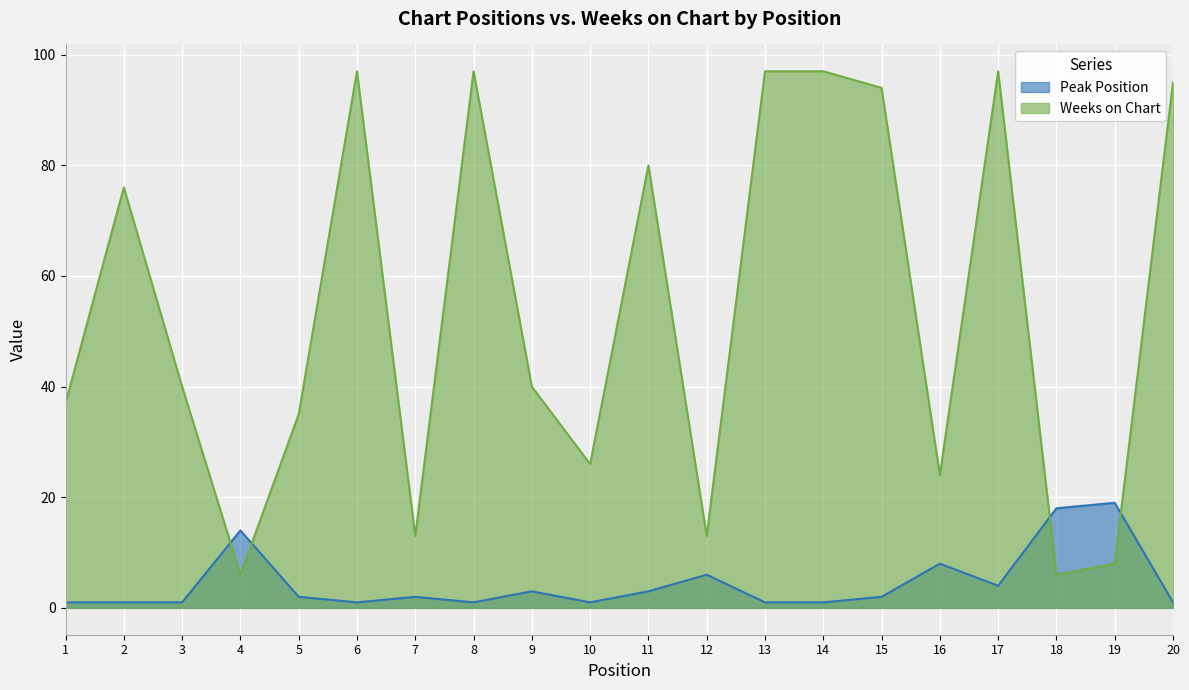

Reading left to right, list all the values displayed in this chart.

Peak Position: 1	1	1	14	2	1	2	1	3	1	3	6	1	1	2	8	4	18	19	1
Weeks on Chart: 37	76	40	6	35	97	13	97	40	26	80	13	97	97	94	24	97	6	8	95